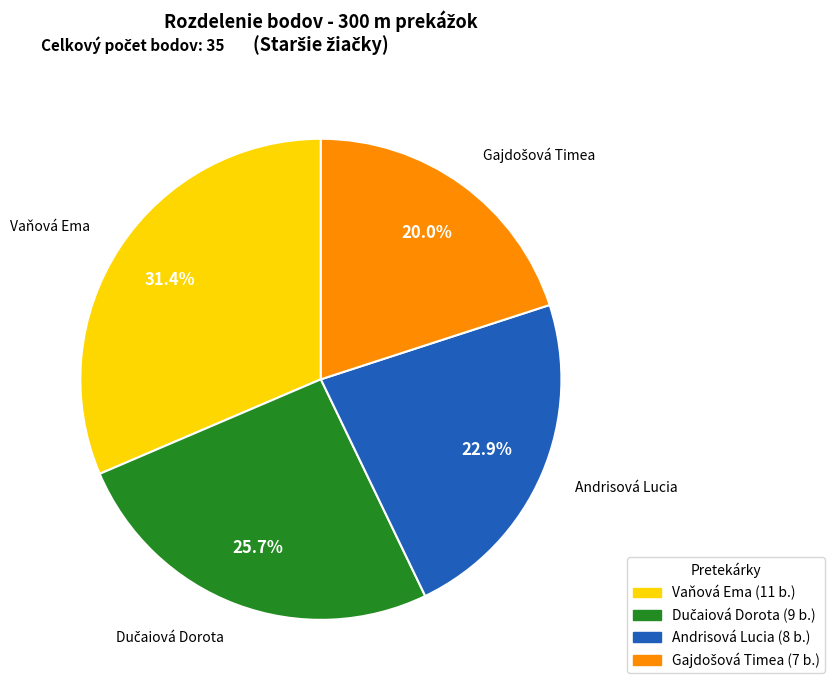

To the nearest percent, what percentage of the pie is Vaňová Ema?

31%